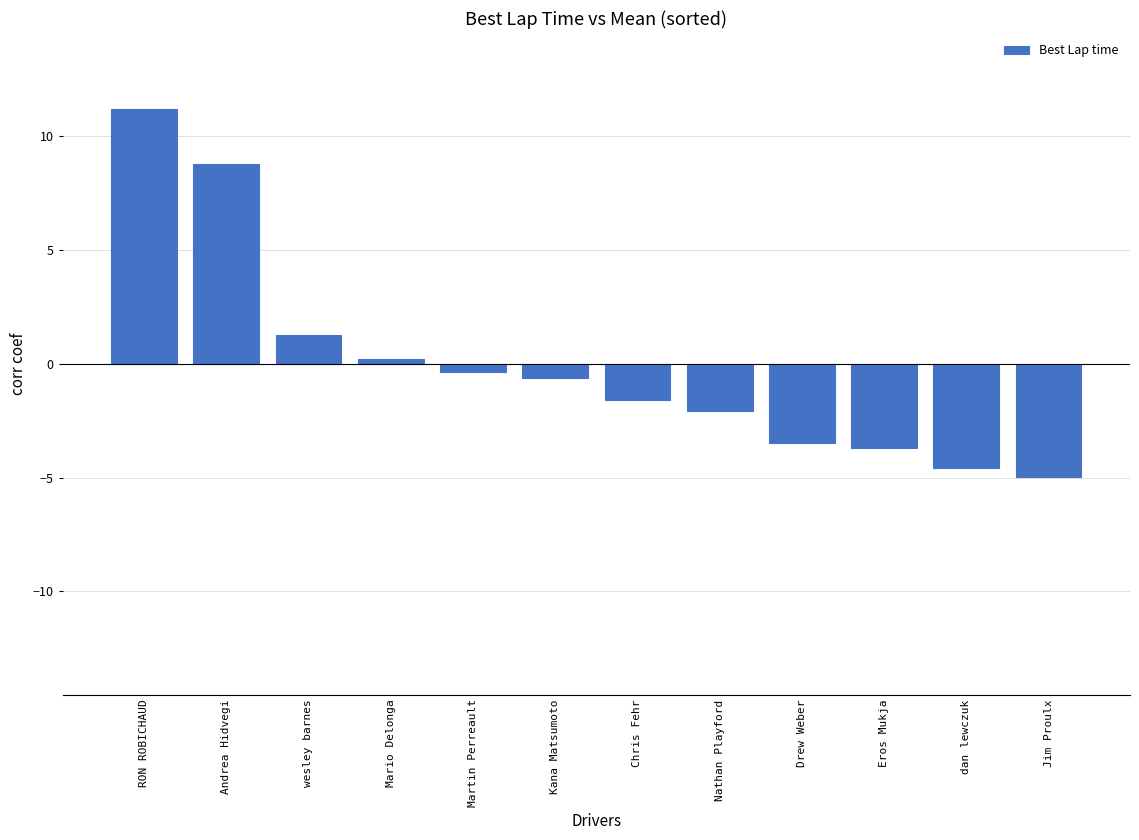

What is the difference between the second highest and minimum values?

13.7